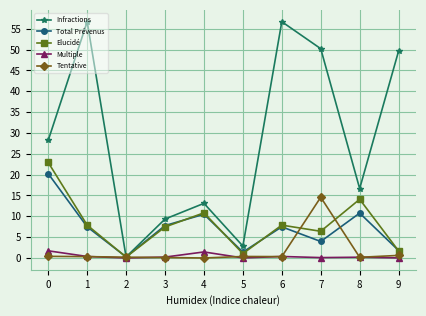

Rank the series by their maximum value, from lowest to highest.

Multiple, Tentative, Total Prévenus, Elucidé, Infractions